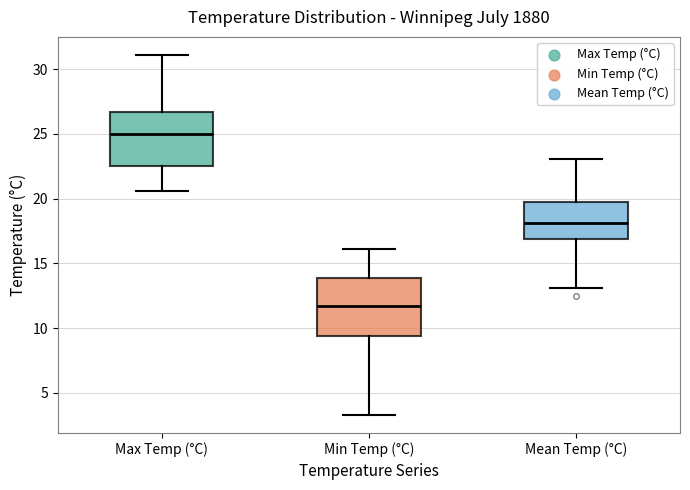

Where is the upper edge of the box for Max Temp (°C) on the y-axis? The values are not printed on the chart, so give them approximately, as read against the axis.

26.5